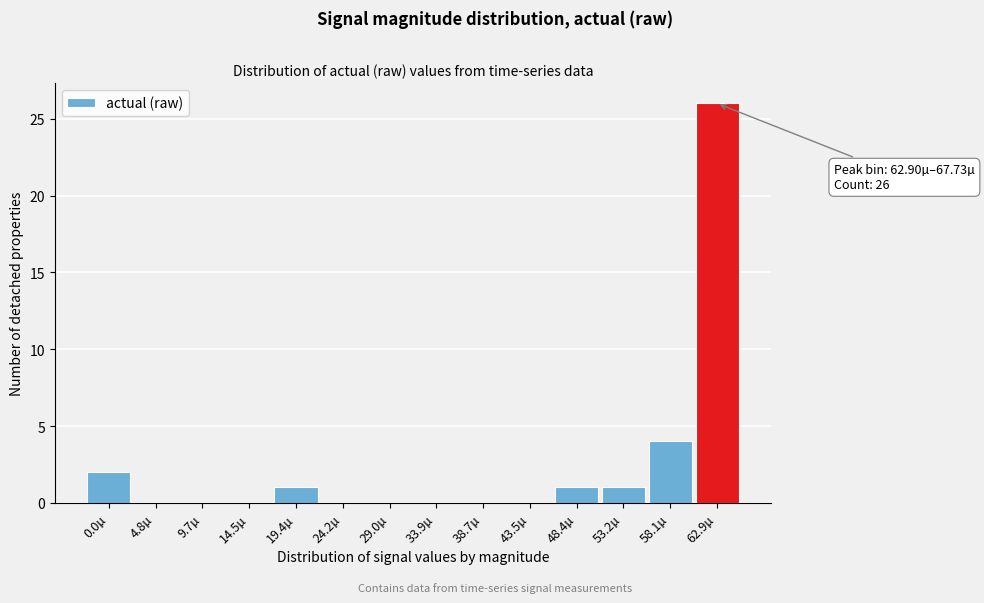

Reading left to right, list all the values displayed in this chart.

0.0µ=2	4.8µ=0	9.7µ=0	14.5µ=0	19.4µ=1	24.2µ=0	29.0µ=0	33.9µ=0	38.7µ=0	43.5µ=0	48.4µ=1	53.2µ=1	58.1µ=4	62.9µ=26